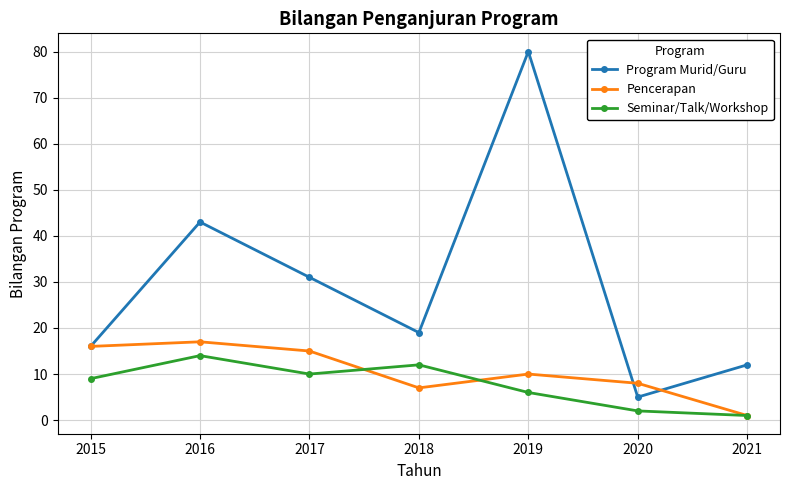

Reading right to left, transcribe all the data shown in this chart.

Program Murid/Guru: 12	5	80	19	31	43	16
Pencerapan: 1	8	10	7	15	17	16
Seminar/Talk/Workshop: 1	2	6	12	10	14	9